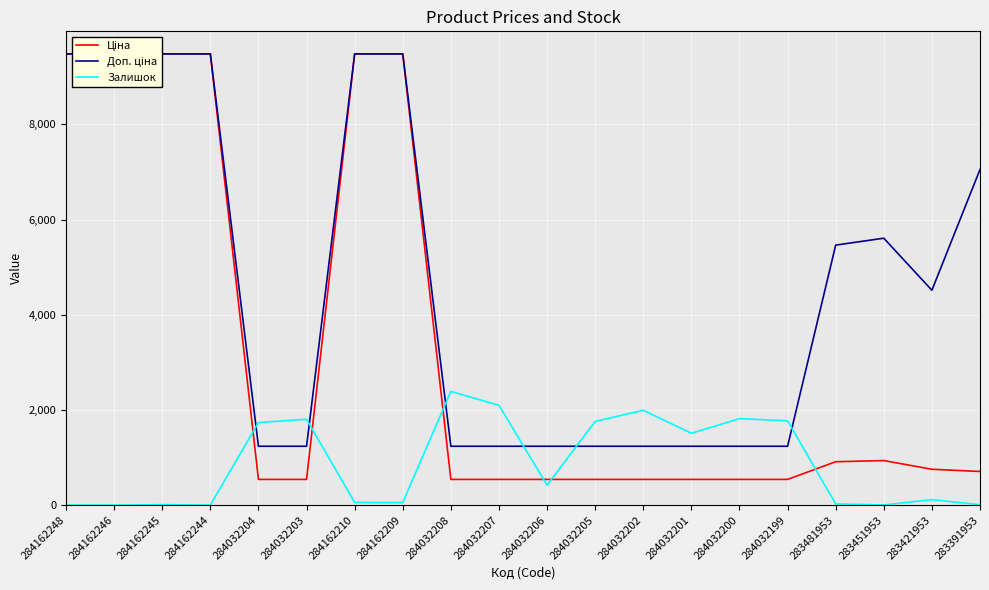

Is it true that Залишок equals 64.4 at 283421953?

False